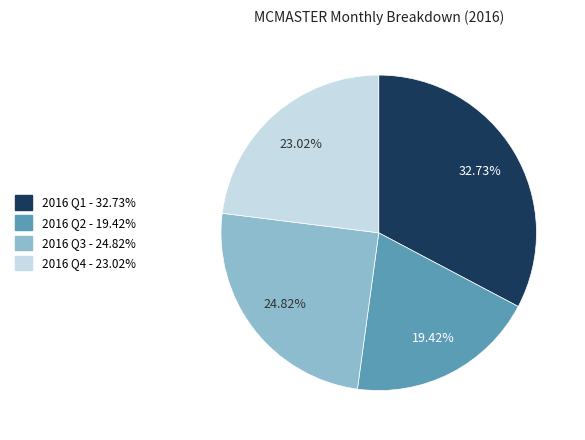

Is there a majority slice in this chart?

No